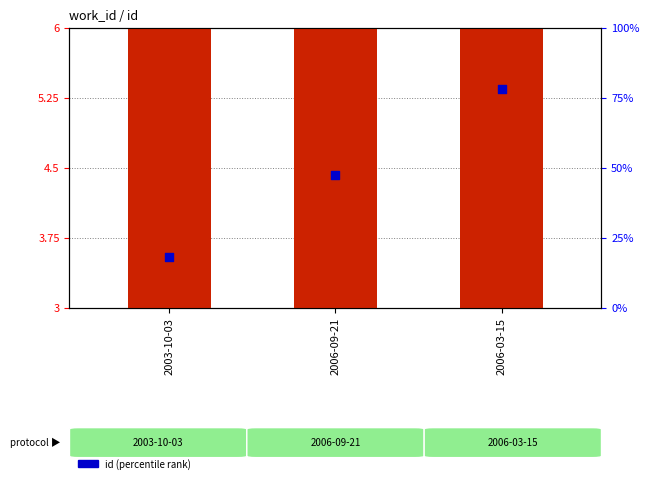

At how many categories does at least one series exceed 43?

2